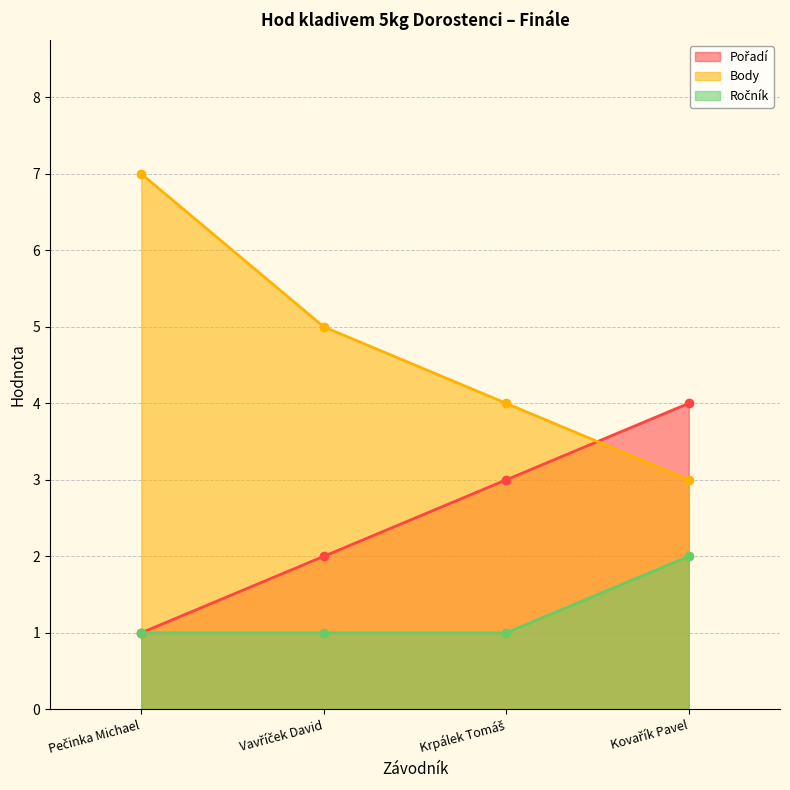

Count the number of categories in the chart.

4